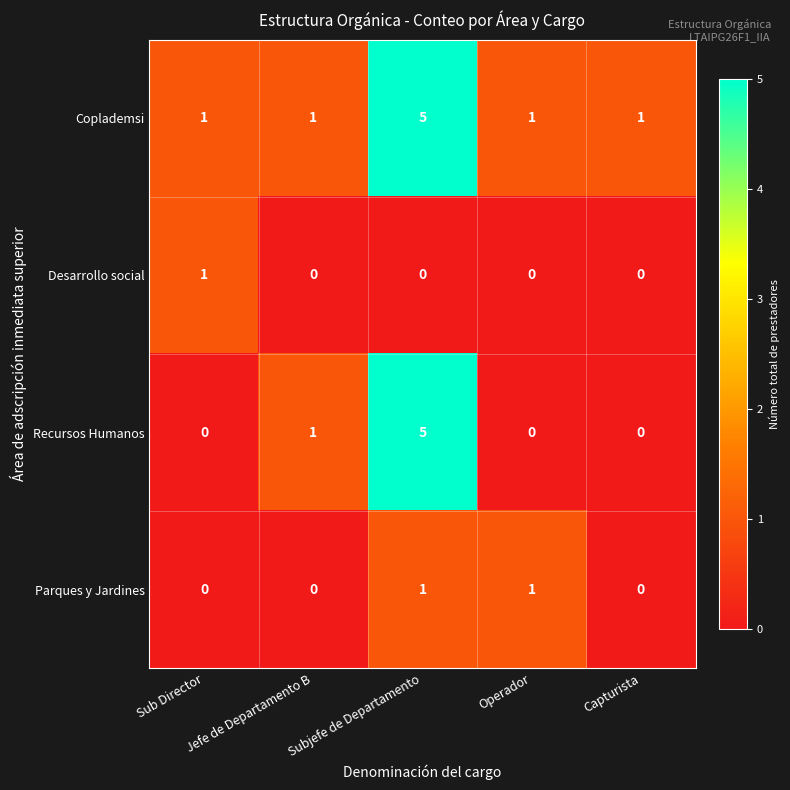

At which label is Recursos Humanos closest to 2?

Jefe de Departamento B